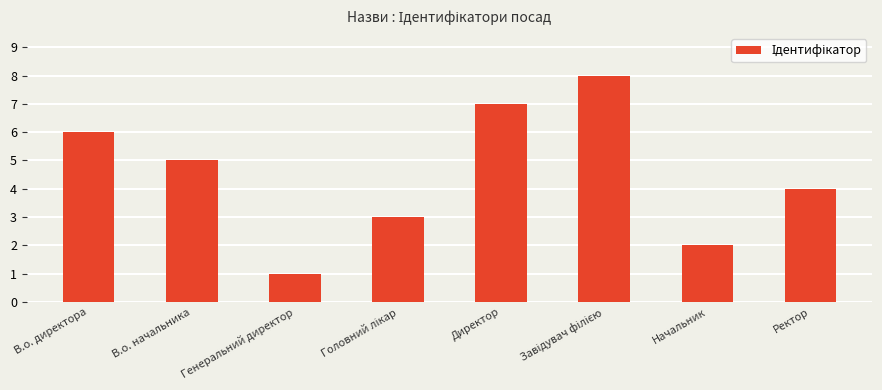

How many bars are there in total?

8